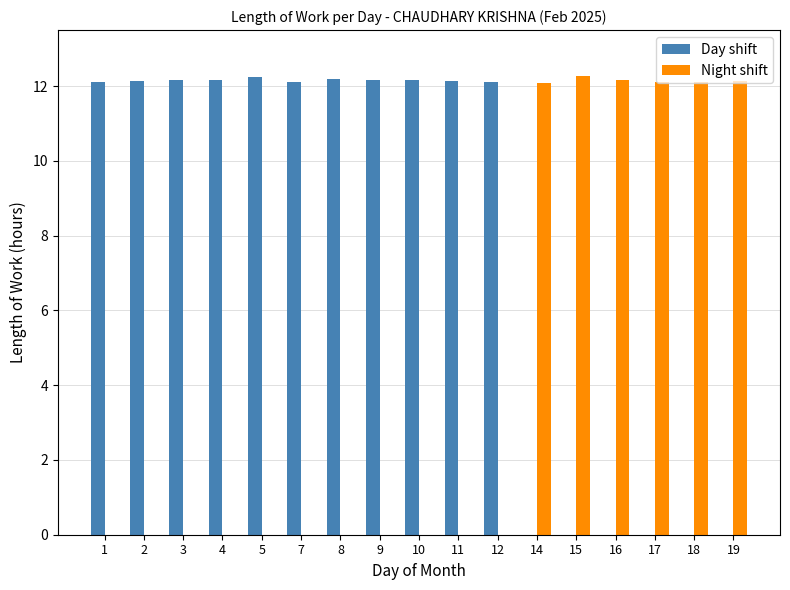

How many categories are shown in the chart?

17